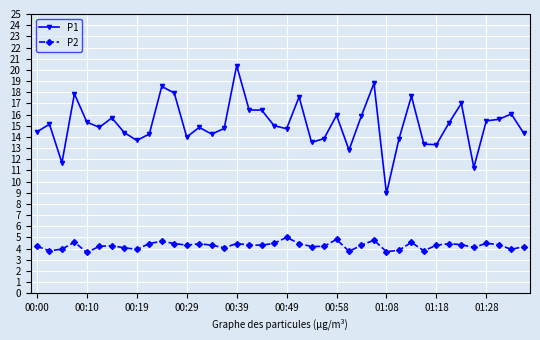

What is the sum of all P2 values?

170.3